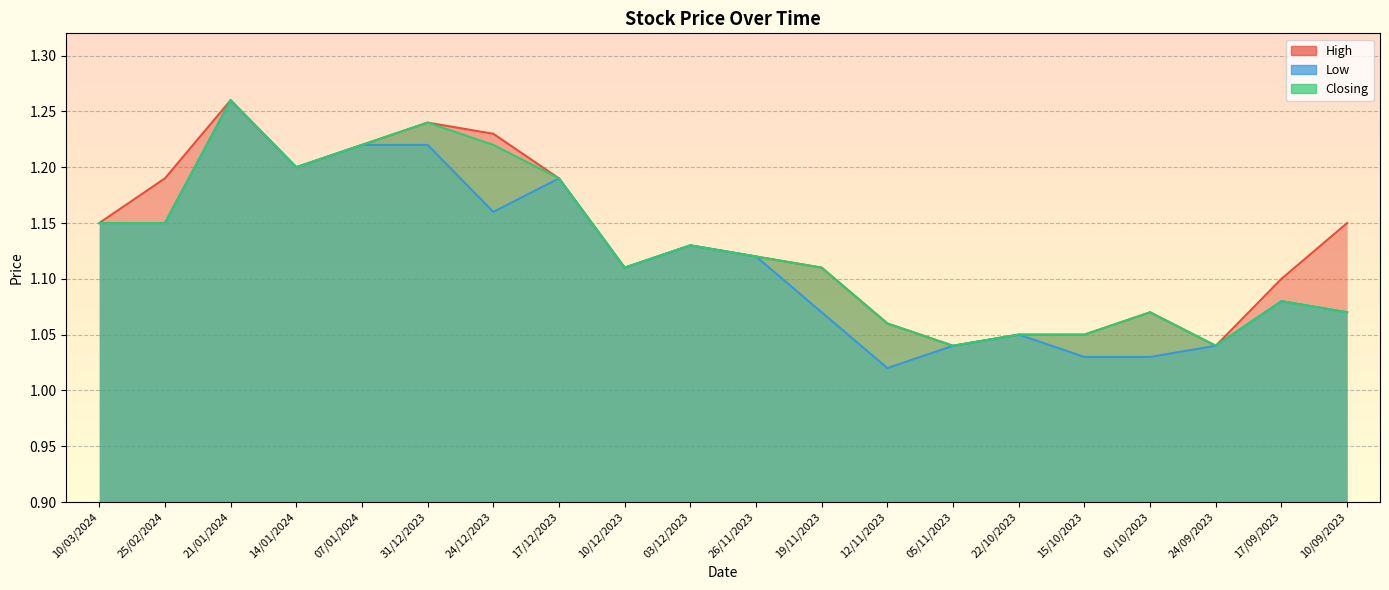

True or false: Closing and High cross at least once.

False